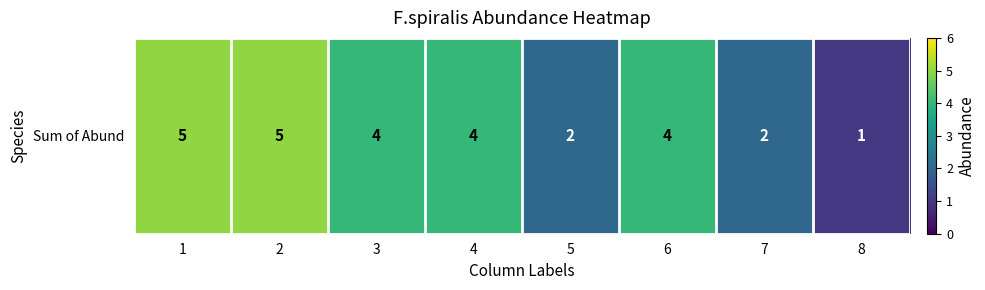

Reading right to left, transcribe all the data shown in this chart.

1	2	4	2	4	4	5	5